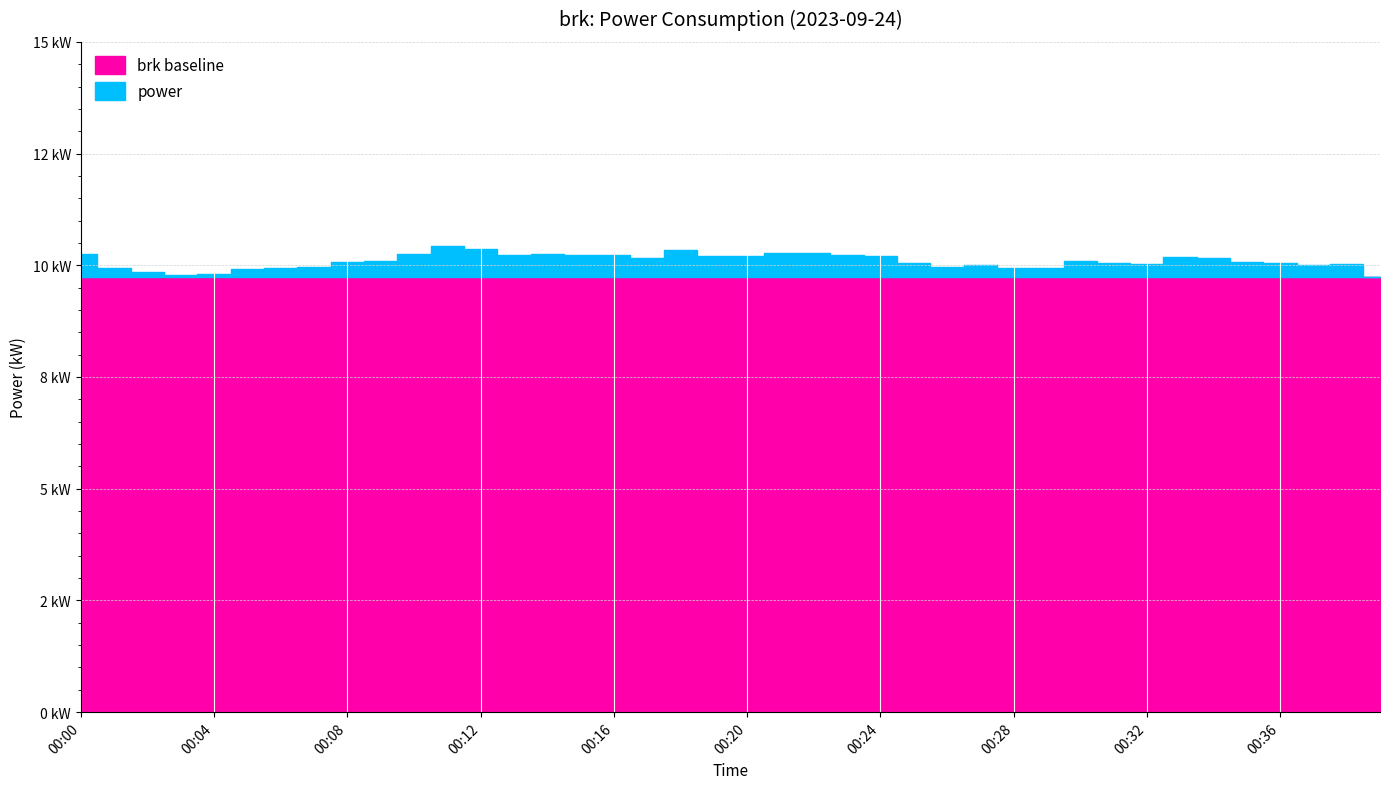

What is the value of the 30th point from the left?

9.9